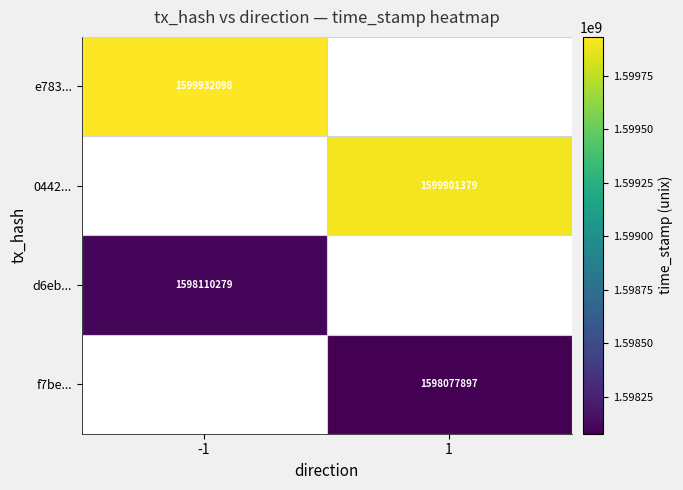

True or false: f7be... has a value of 402791854 at 1.

False